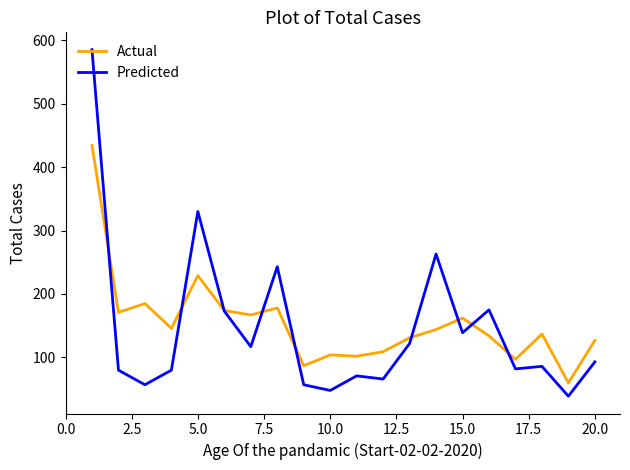

How many times do Actual and Predicted cross each other?

9